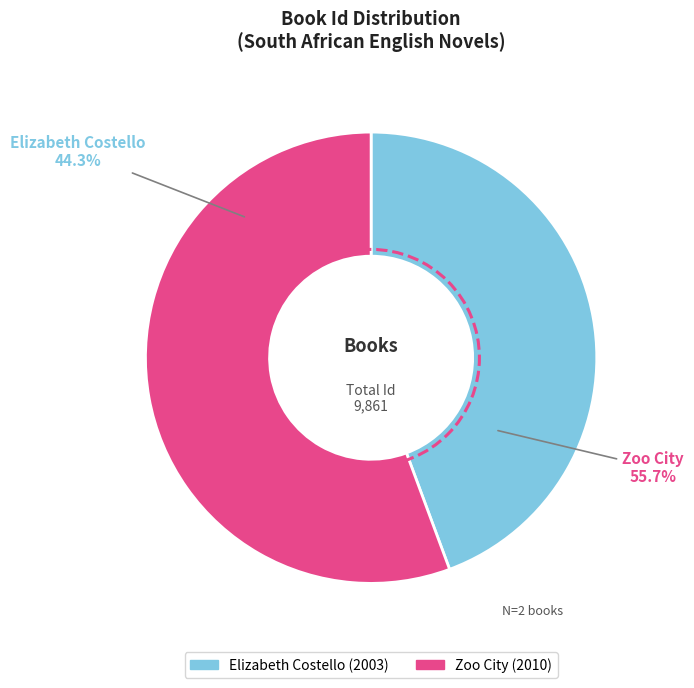

Count the number of slices in the pie.

2